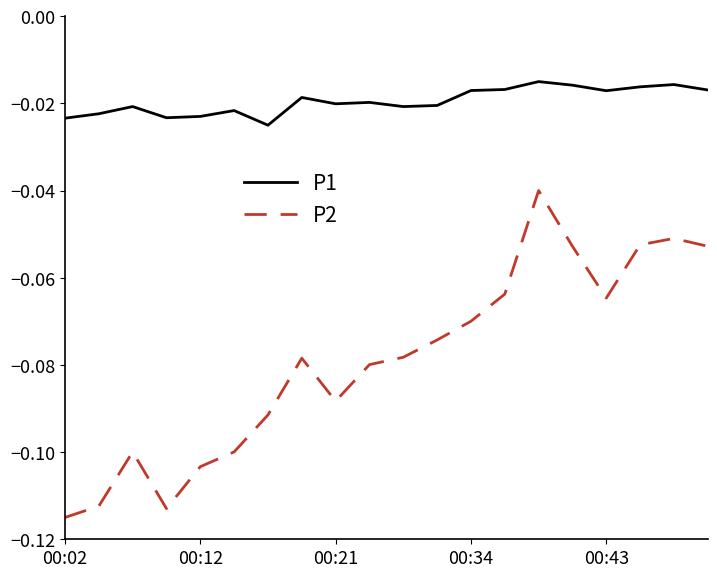

True or false: P2 has more than 0 points higher than both neighbors.

True